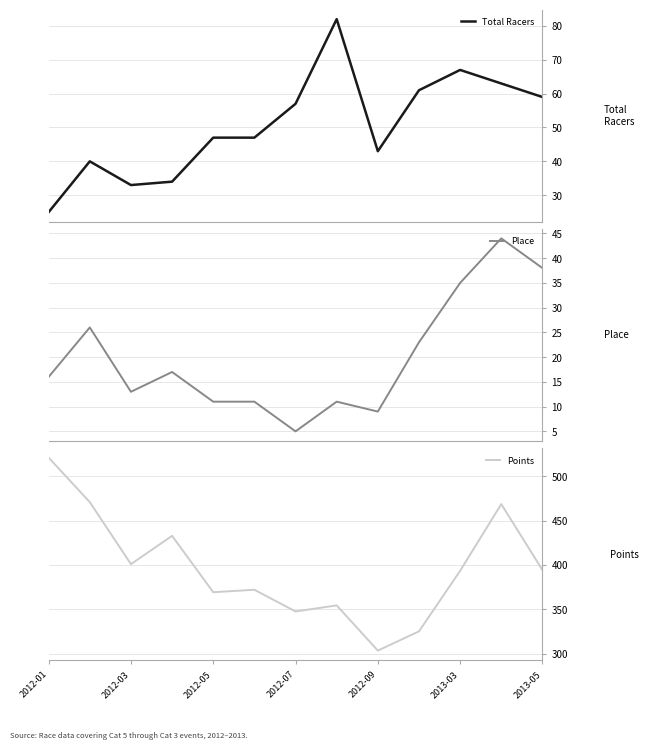

What is the highest value of the Place series?

44